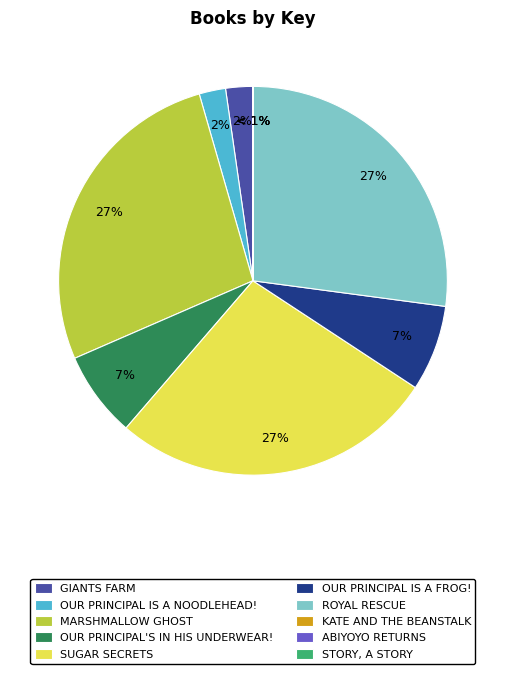

To the nearest percent, what is the combined percentage of Kate and the Beanstalk and Our Principal Is a Noodlehead!?

2%